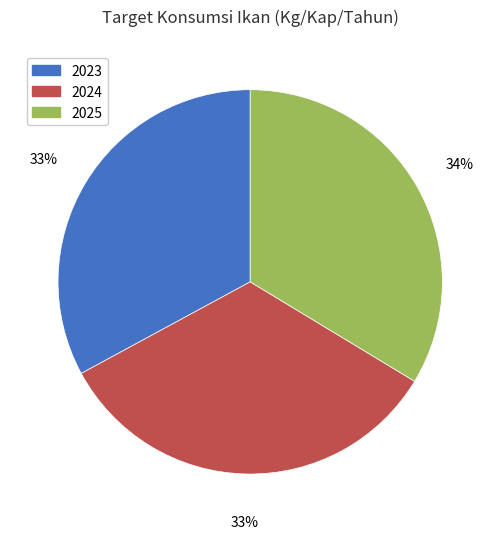

Count the number of slices in the pie.

3